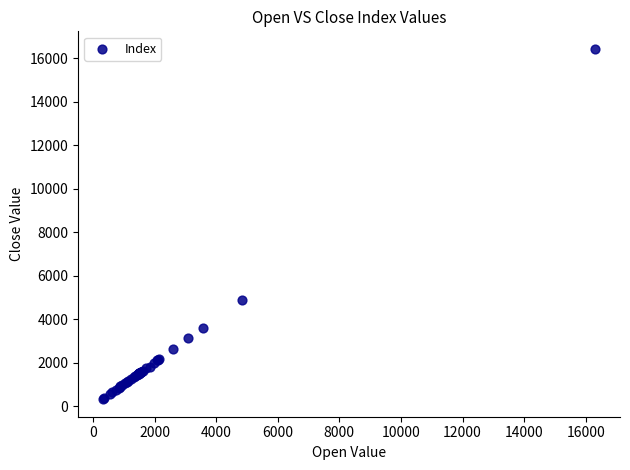

What Y value in the scatter plot is closest to 8377?

4872.2